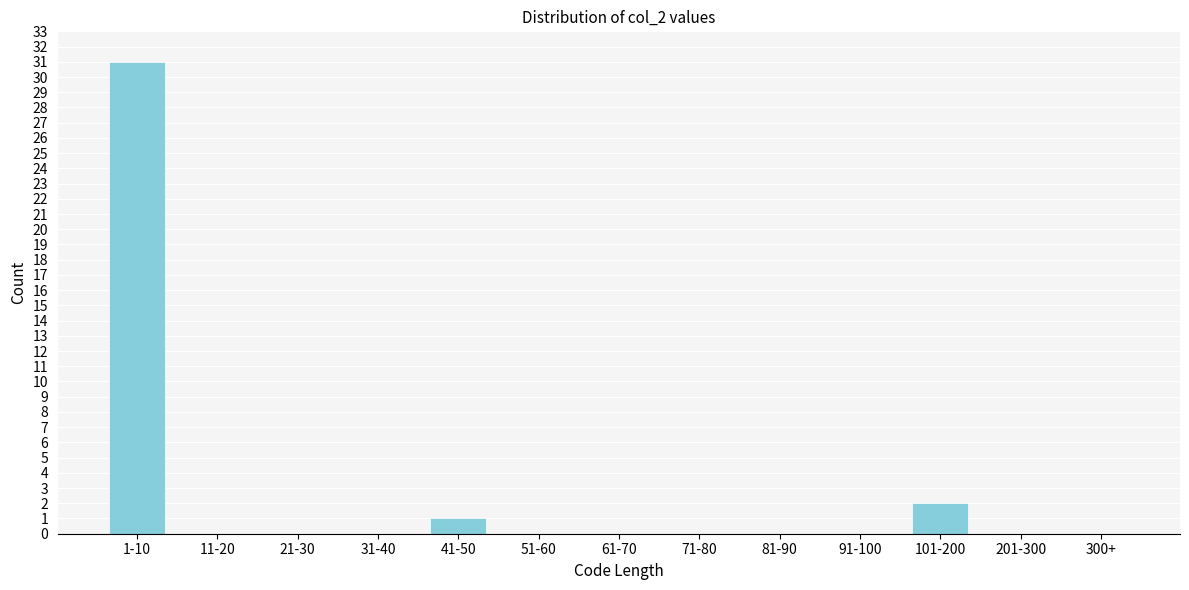

Reading left to right, transcribe all the data shown in this chart.

1-10=31	11-20=0	21-30=0	31-40=0	41-50=1	51-60=0	61-70=0	71-80=0	81-90=0	91-100=0	101-200=2	201-300=0	300+=0